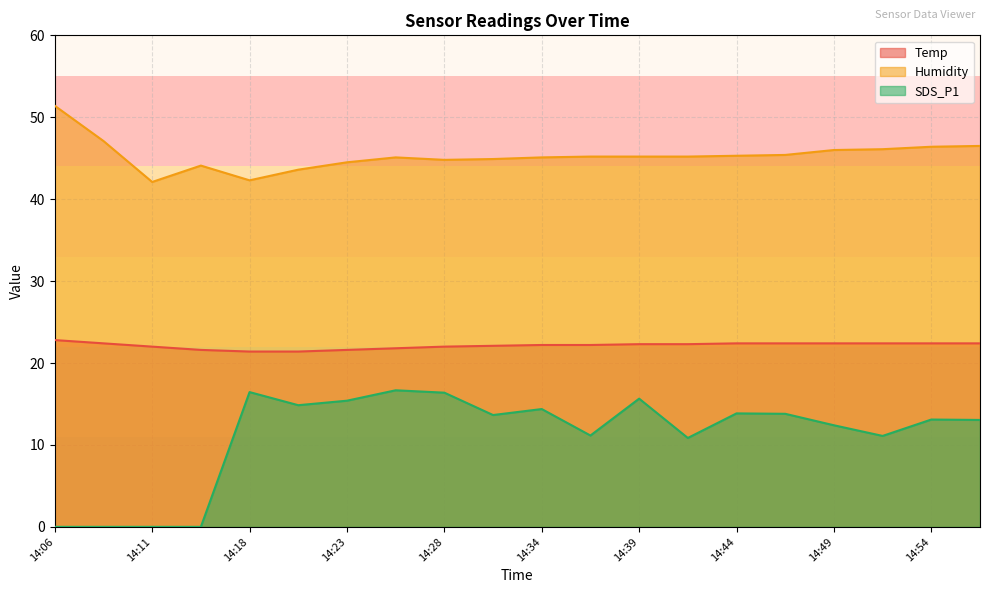

Reading right to left, what are all the values shown in this chart?

Temp: 22.4	22.4	22.4	22.4	22.4	22.4	22.3	22.3	22.2	22.2	22.1	22.0	21.8	21.6	21.4	21.4	21.6	22.0	22.4	22.8
Humidity: 46.5	46.4	46.1	46.0	45.4	45.3	45.2	45.2	45.2	45.1	44.9	44.8	45.1	44.5	43.6	42.3	44.1	42.1	47.1	51.4
SDS_P1: 13.1	13.1	11.1	12.4	13.8	13.8	10.8	15.7	11.2	14.4	13.7	16.4	16.7	15.4	14.8	16.4	0.0	0.0	0.0	0.0